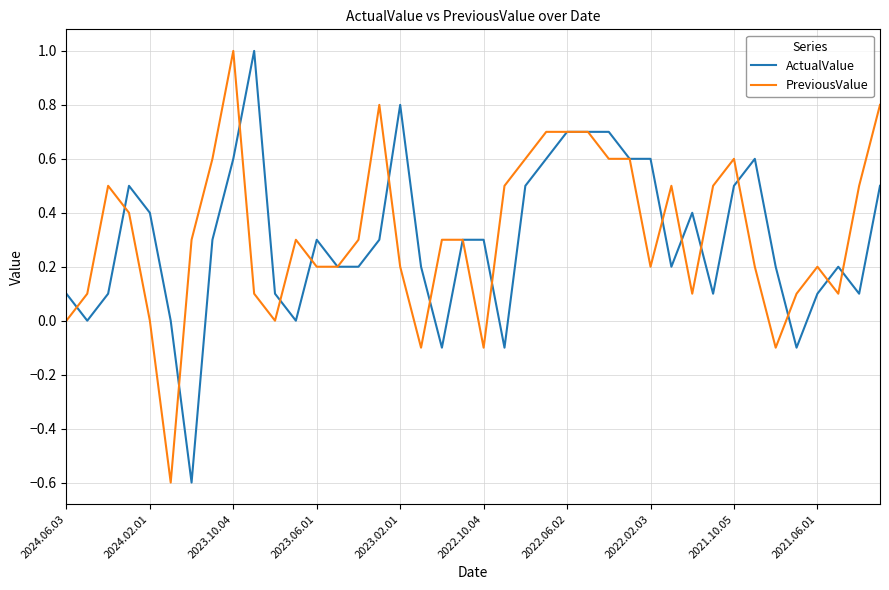

What are all the series names shown in the legend?

ActualValue, PreviousValue